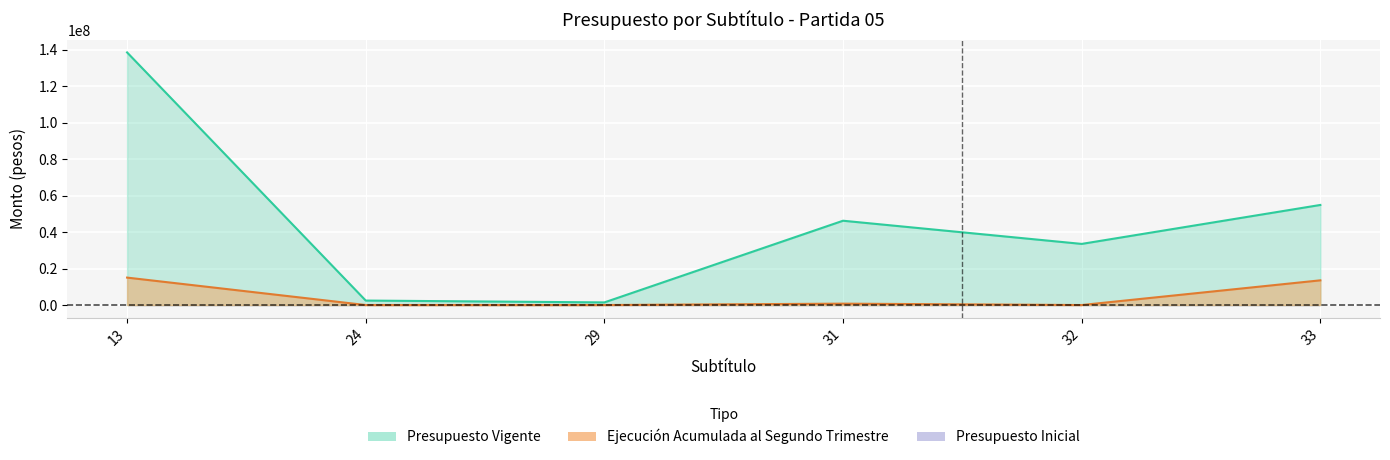

True or false: Presupuesto Vigente has a value of 73834027 at 31.

False